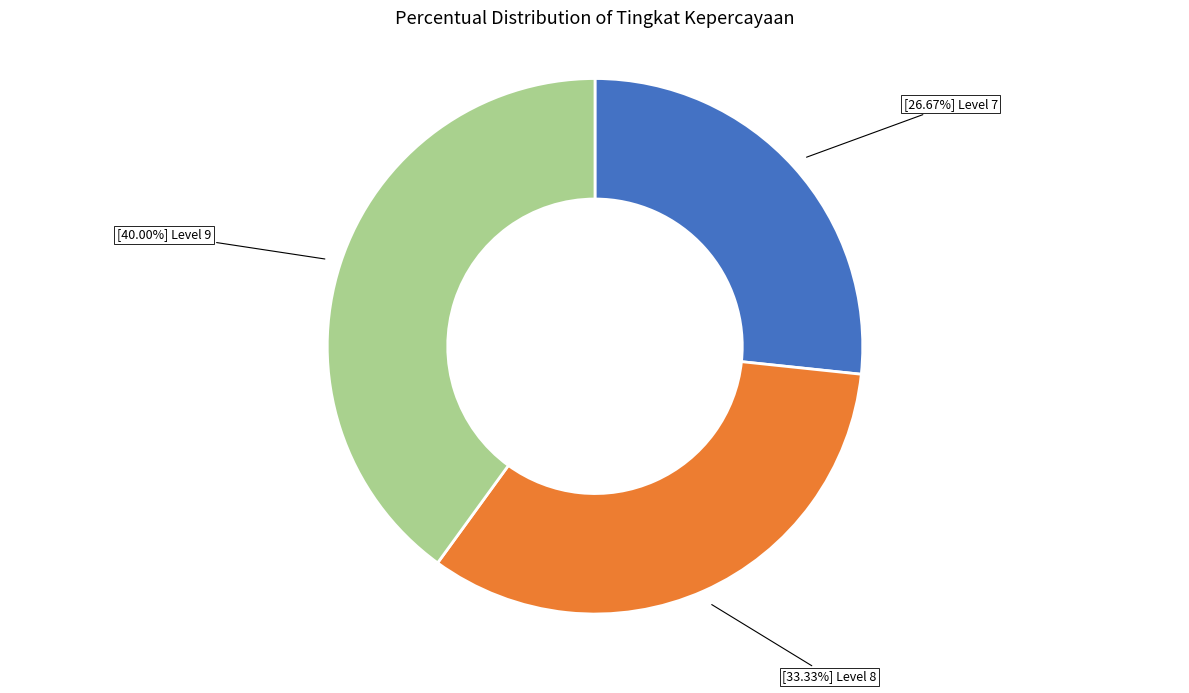

Count the number of slices in the pie.

3